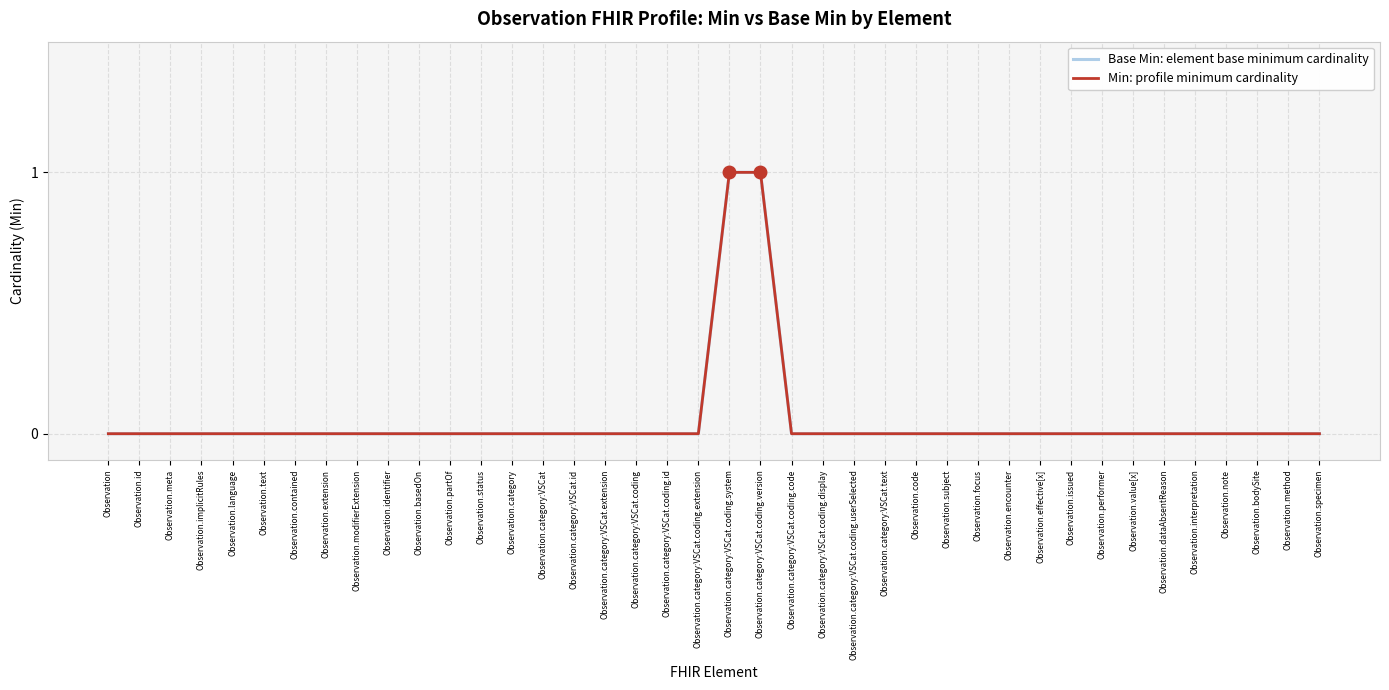

Does the chart display data point markers on the line(s)?

No